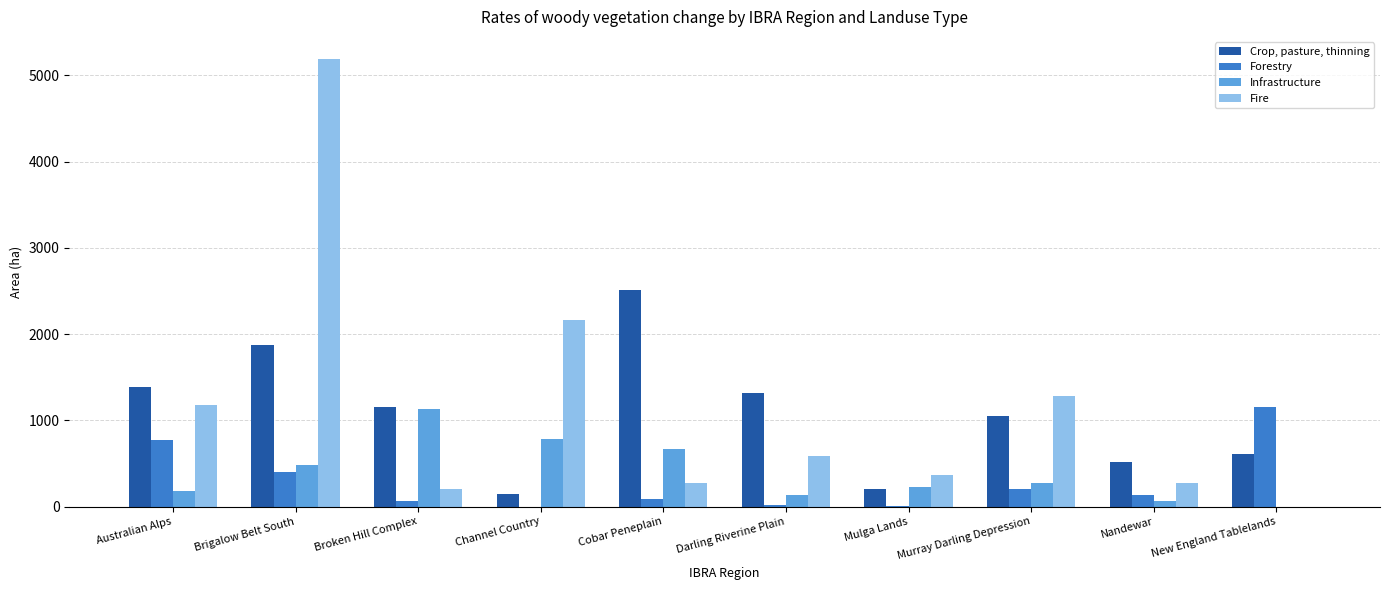

Between Brigalow Belt South and New England Tablelands, which series saw the biggest shift?

Fire